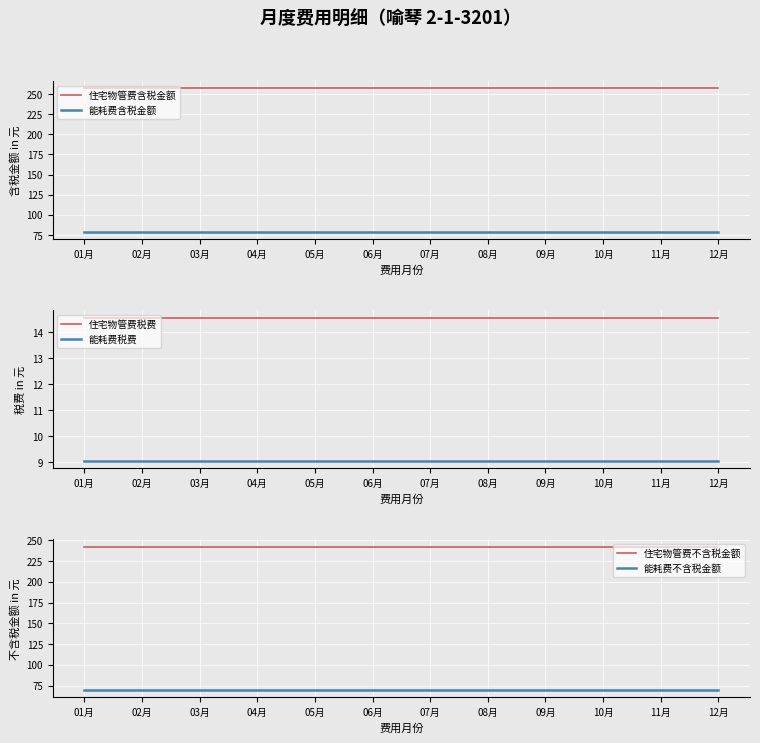

Reading right to left, list all the values displayed in this chart.

住宅物管费含税金额: 257.0	257.0	257.0	257.0	257.0	257.0	257.0	257.0	257.0	257.0	257.0	257.0
能耗费含税金额: 78.5	78.5	78.5	78.5	78.5	78.5	78.5	78.5	78.5	78.5	78.5	78.5
住宅物管费税费: 14.6	14.6	14.6	14.6	14.6	14.6	14.6	14.6	14.6	14.6	14.6	14.6
能耗费税费: 9.0	9.0	9.0	9.0	9.0	9.0	9.0	9.0	9.0	9.0	9.0	9.0
住宅物管费不含税金额: 242.4	242.4	242.4	242.4	242.4	242.4	242.4	242.4	242.4	242.4	242.4	242.4
能耗费不含税金额: 69.4	69.4	69.4	69.4	69.4	69.4	69.4	69.4	69.4	69.4	69.4	69.4